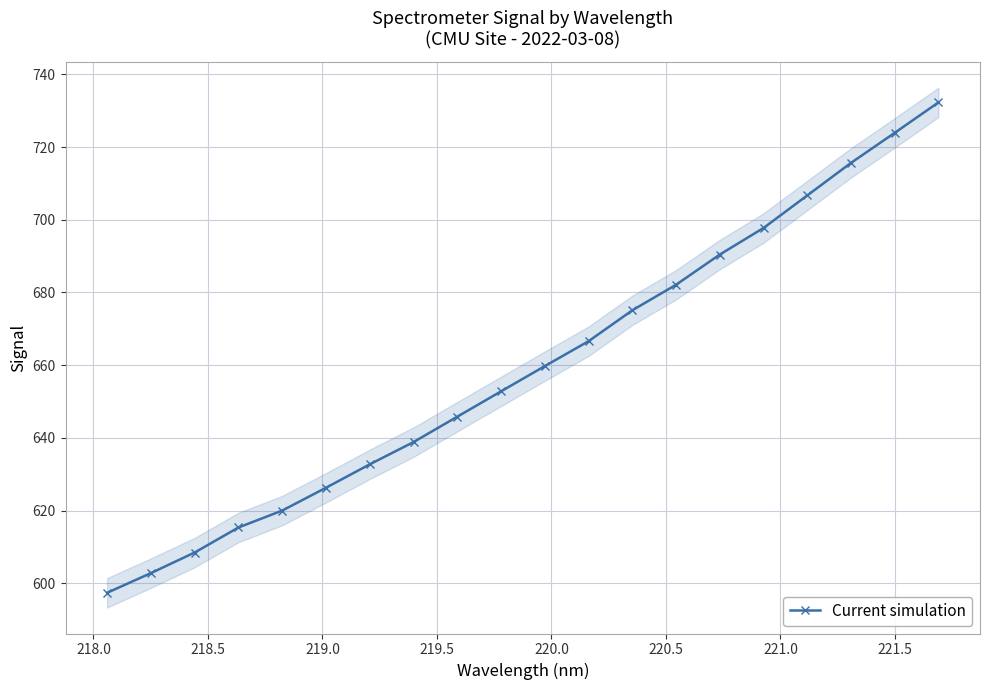

How many series are shown in this chart?

1